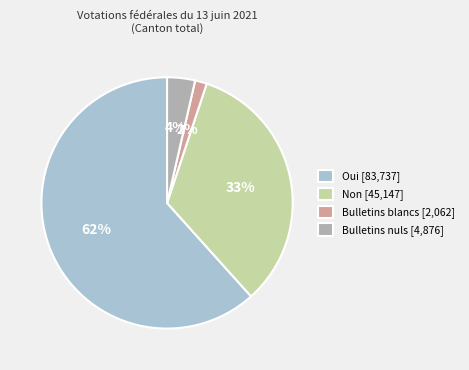

How many segments does this pie chart have?

4